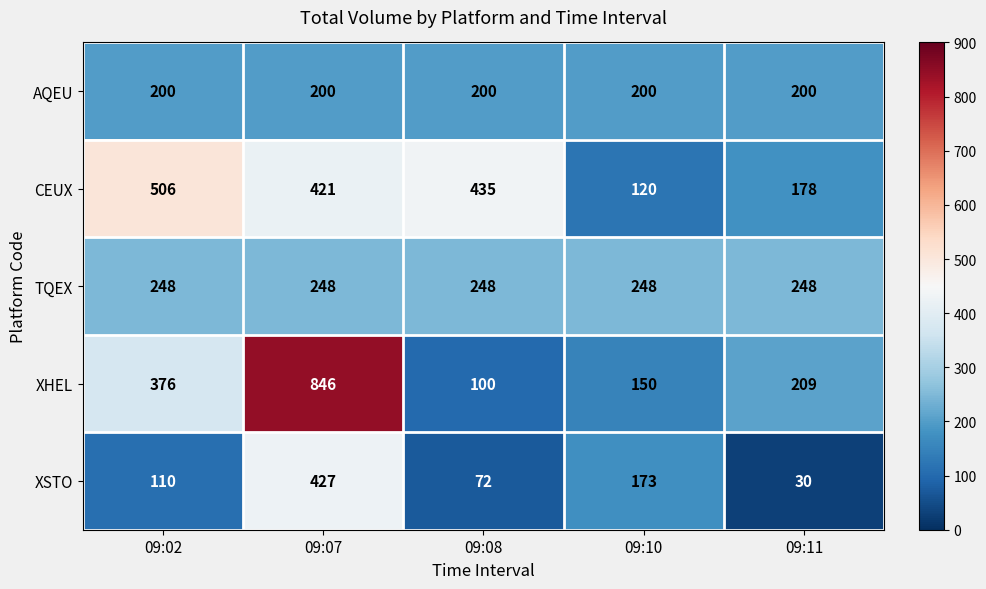

What is the difference between the second highest and second lowest values in the XSTO series?

101